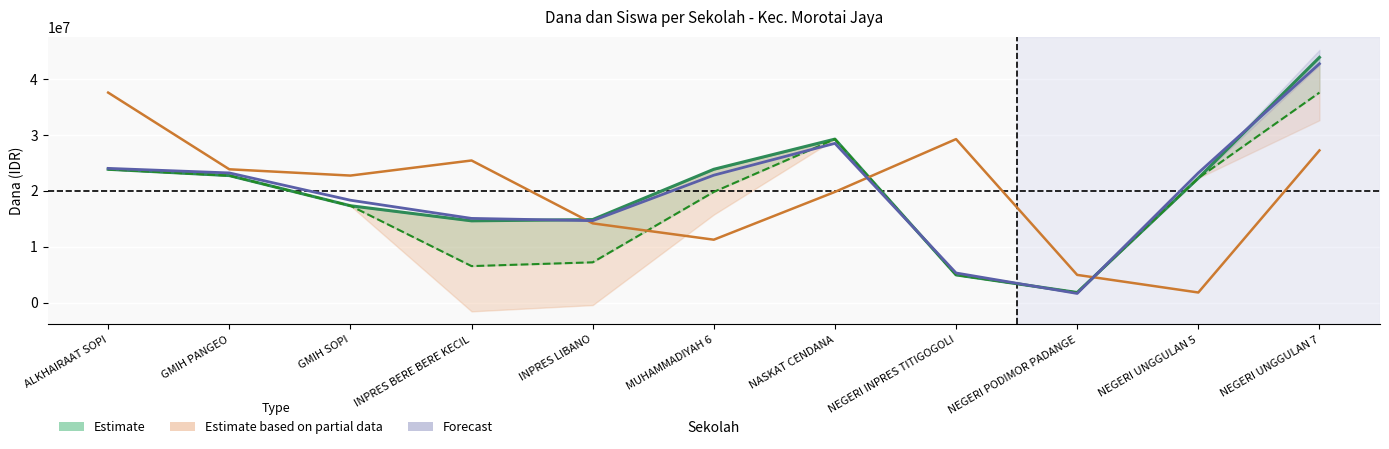

Reading left to right, list all the values displayed in this chart.

Estimate (Disalurkan Dana): ALKHAIRAAT SOPI=23850000.0	GMIH PANGEO=22725000.0	GMIH SOPI=17325000.0	INPRES BERE BERE KECIL=14625000.0	INPRES LIBANO=14850000.0	MUHAMMADIYAH 6=23850000.0	NASKAT CENDANA=29250000.0	NEGERI INPRES TITIGOGOLI=4950000.0	NEGERI PODIMOR PADANGE=1800000.0	NEGERI UNGGULAN 5=22275000.0	NEGERI UNGGULAN 7=43875000.0
Estimate based on partial data (Relaksasi): ALKHAIRAAT SOPI=37575000.0	GMIH PANGEO=23850000.0	GMIH SOPI=22725000.0	INPRES BERE BERE KECIL=25425000.0	INPRES LIBANO=14175000.0	MUHAMMADIYAH 6=11250000.0	NASKAT CENDANA=19800000.0	NEGERI INPRES TITIGOGOLI=29250000.0	NEGERI PODIMOR PADANGE=4950000.0	NEGERI UNGGULAN 5=1800000.0	NEGERI UNGGULAN 7=27225000.0
Forecast (Siswa scaled): ALKHAIRAAT SOPI=24013218.9	GMIH PANGEO=23199211.5	GMIH SOPI=18315167.0	INPRES BERE BERE KECIL=15059137.3	INPRES LIBANO=14652133.6	MUHAMMADIYAH 6=22792207.8	NASKAT CENDANA=28490259.7	NEGERI INPRES TITIGOGOLI=5291048.2	NEGERI PODIMOR PADANGE=1628014.8	NEGERI UNGGULAN 5=23199211.5	NEGERI UNGGULAN 7=42735389.6